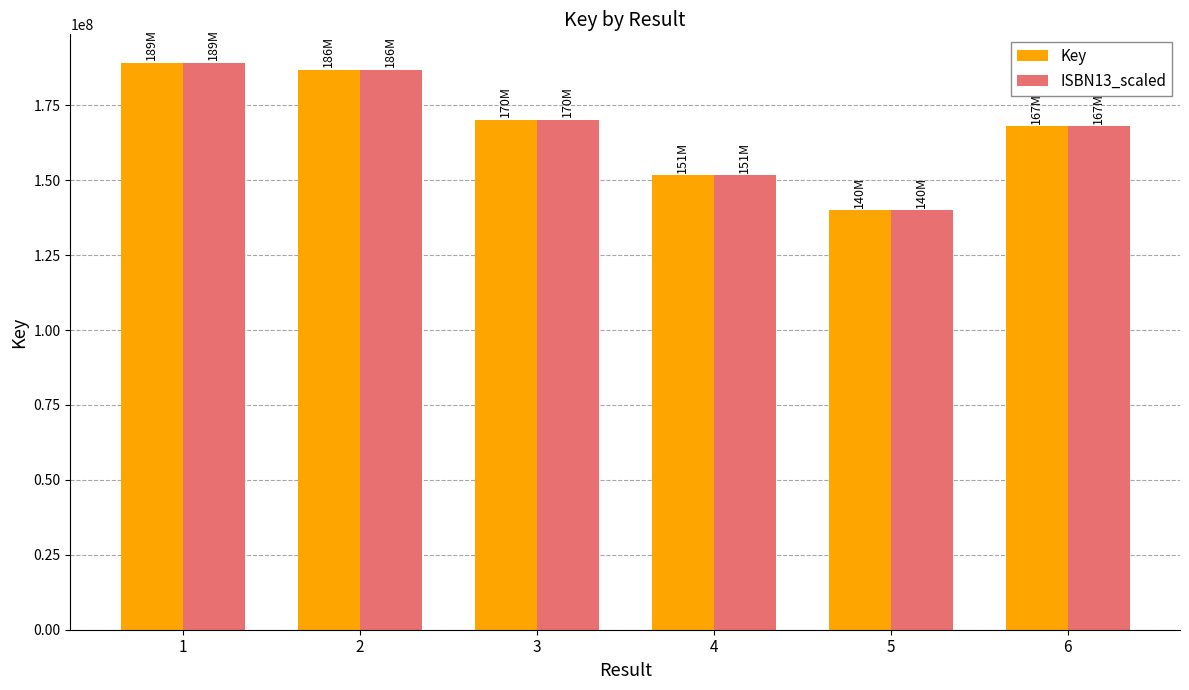

How many values in the Key series are below 170082640?

3